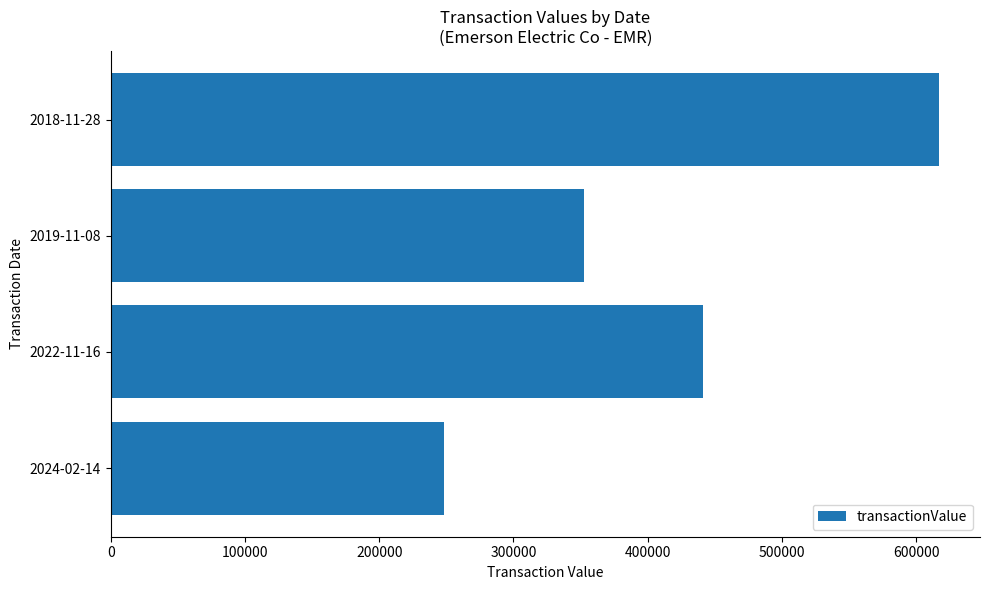

Rank the categories by value from lowest to highest.

2024-02-14, 2019-11-08, 2022-11-16, 2018-11-28